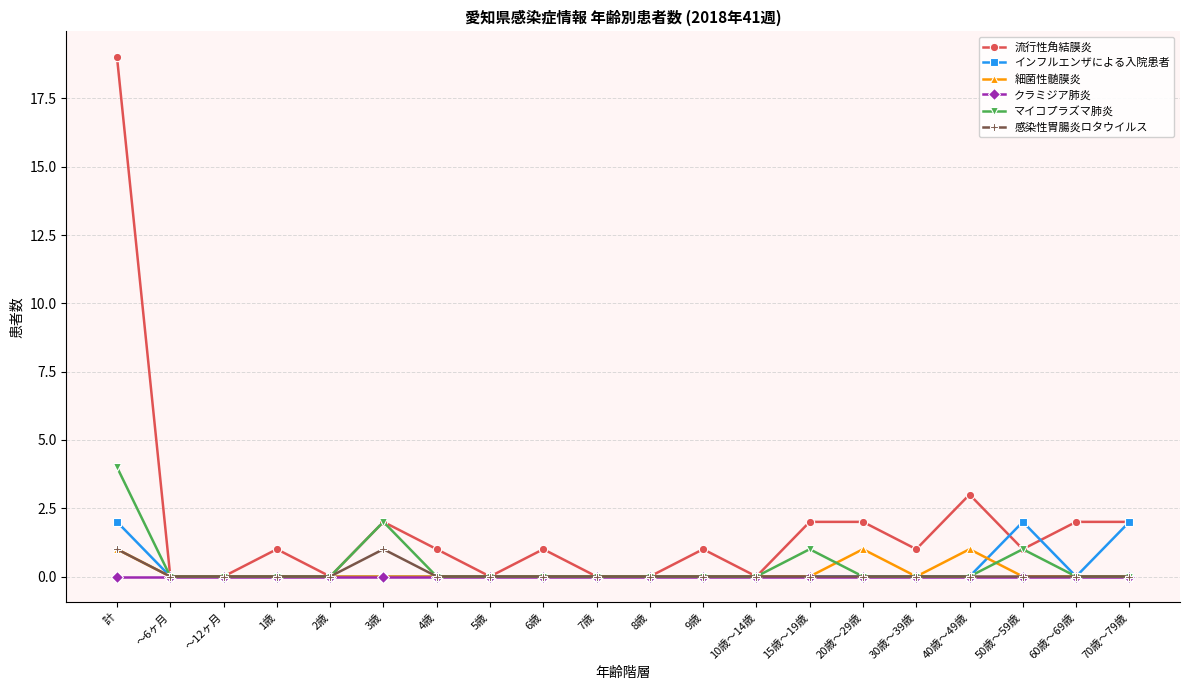

Which series has the largest total across all categories?

流行性角結膜炎